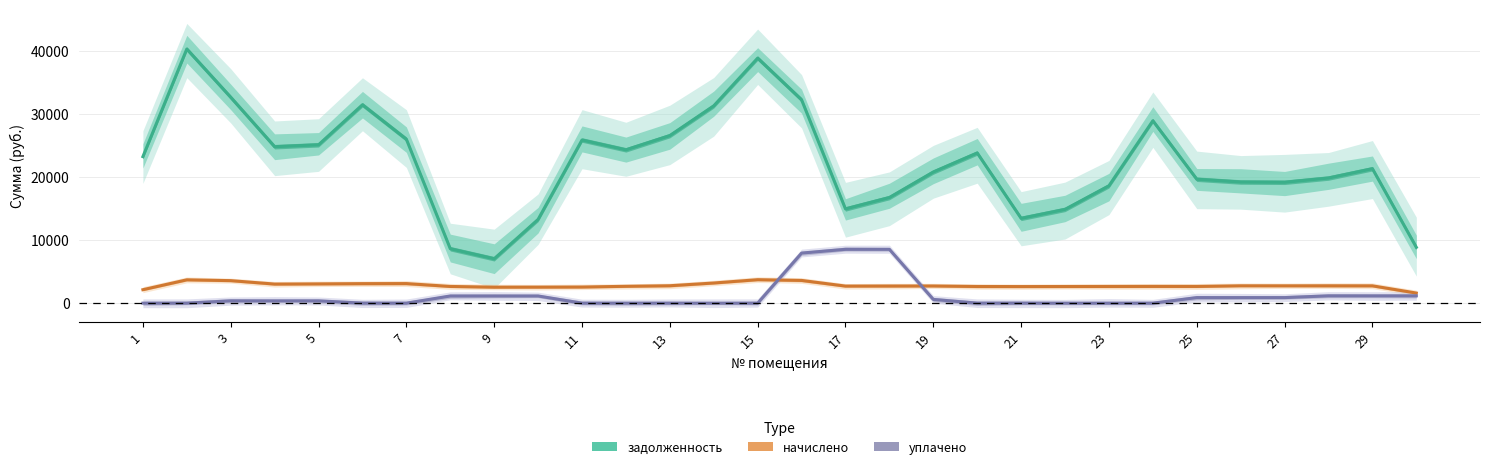

Is it true that начислено equals 786.4 at 29?

False